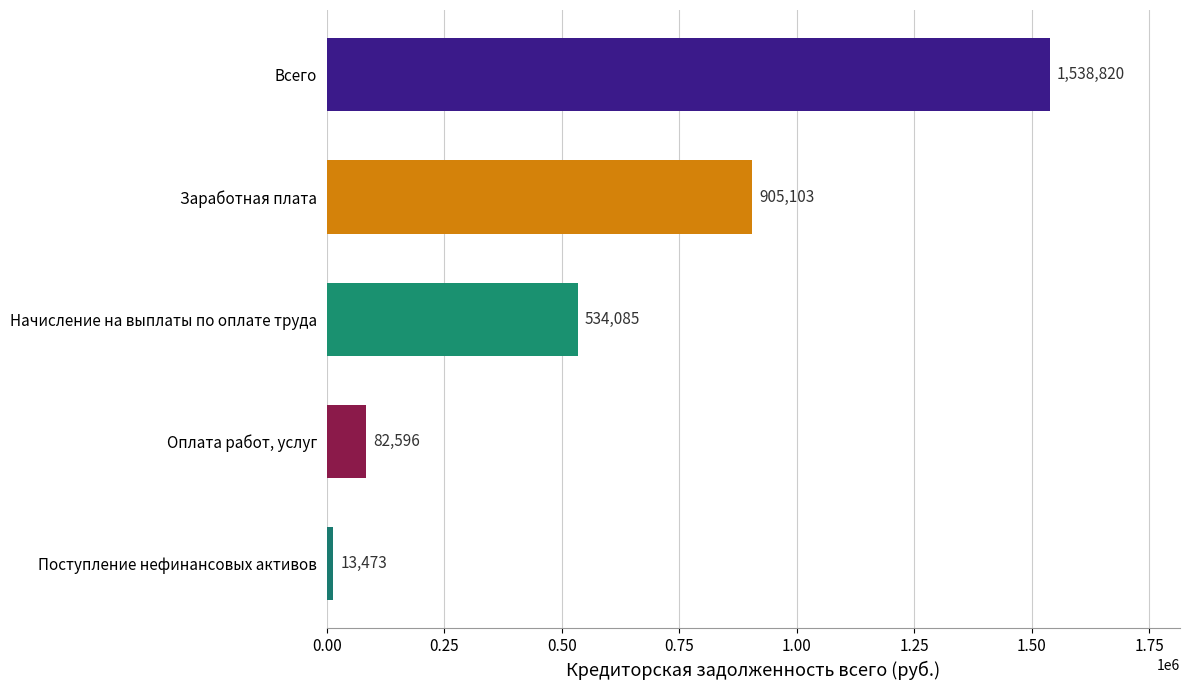

What is the difference between the maximum and minimum values?

1525347.0